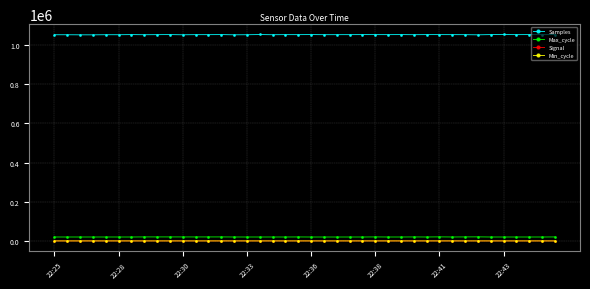

Which series has the largest range (max minus min)?

Samples